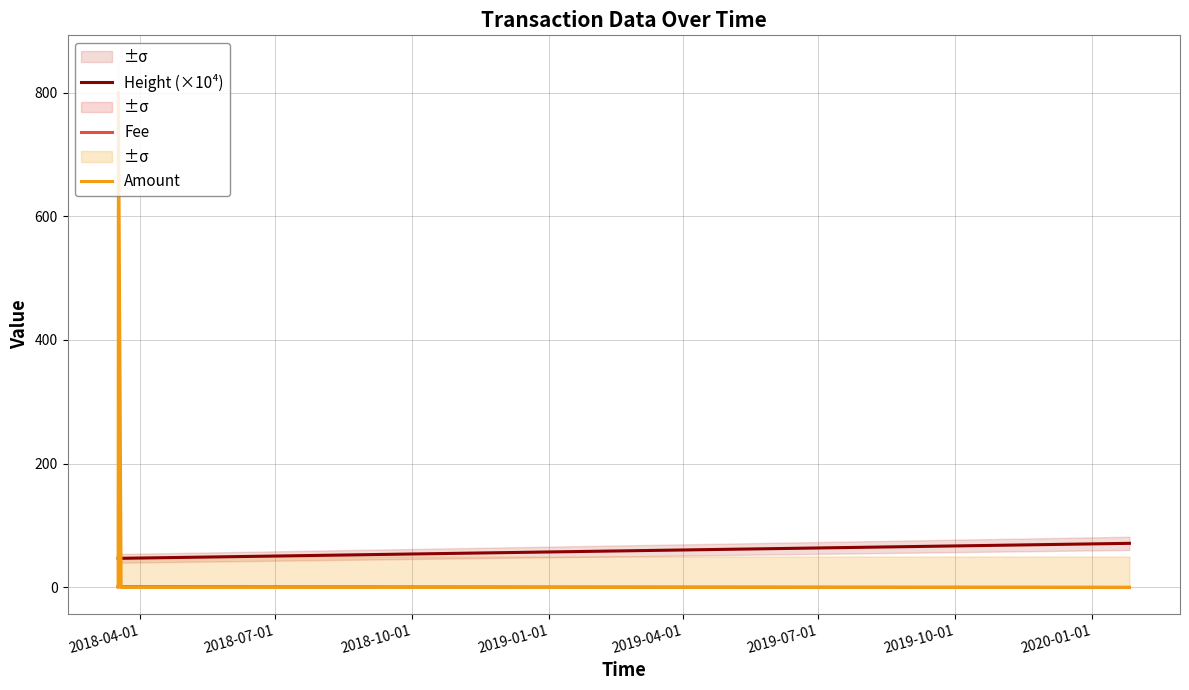

After their last crossing, which series has the higher values: Amount or Height (×10⁴)?

Height (×10⁴)